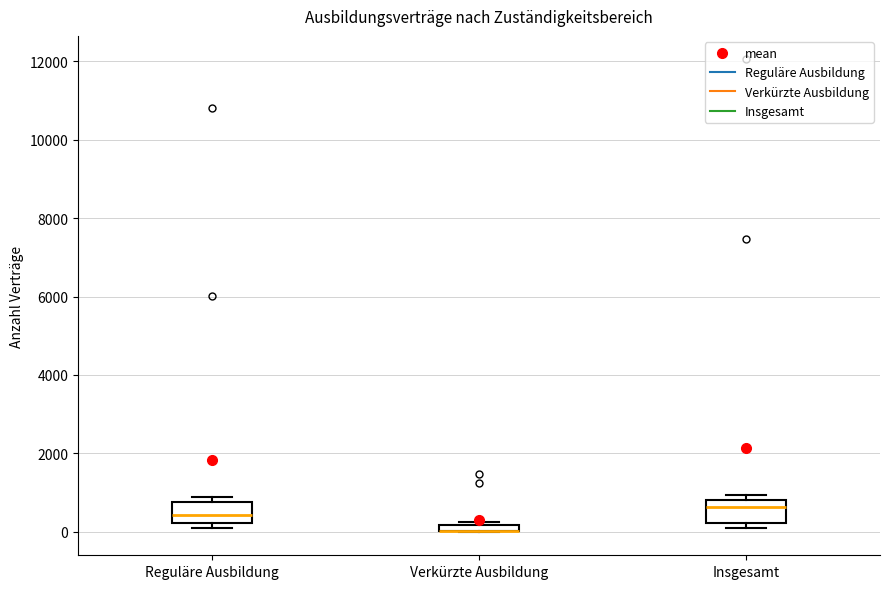

Where is the lower edge of the box for Verkürzte Ausbildung on the y-axis? The values are not printed on the chart, so give them approximately, as read against the axis.

0